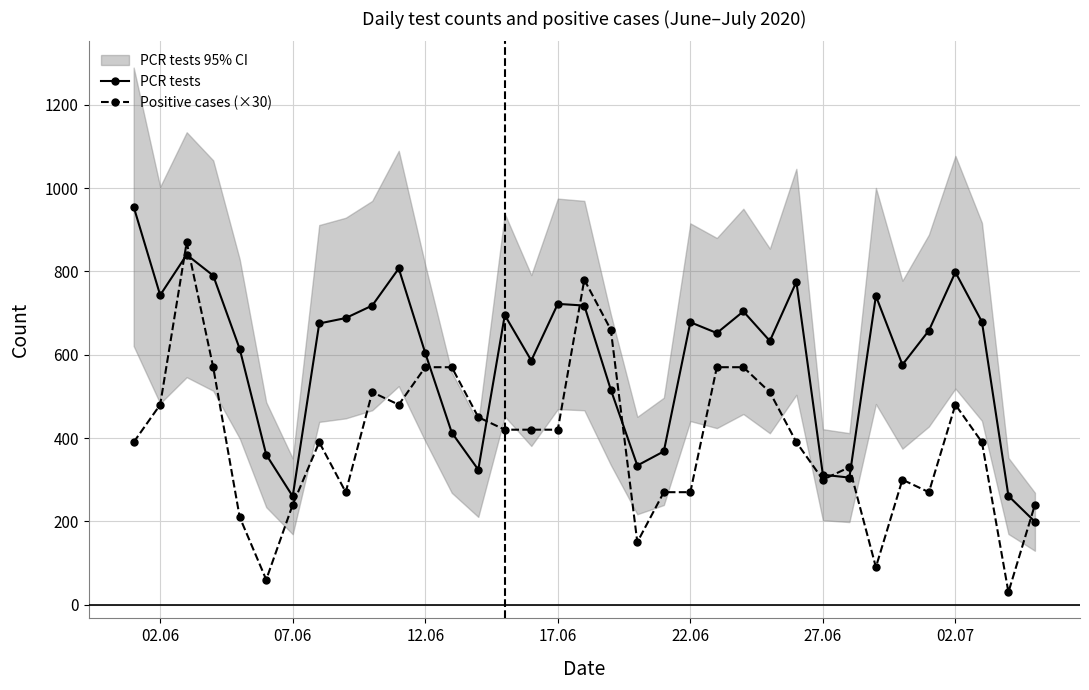

True or false: Positive cases (×30) has more than 2 interior local peaks.

True